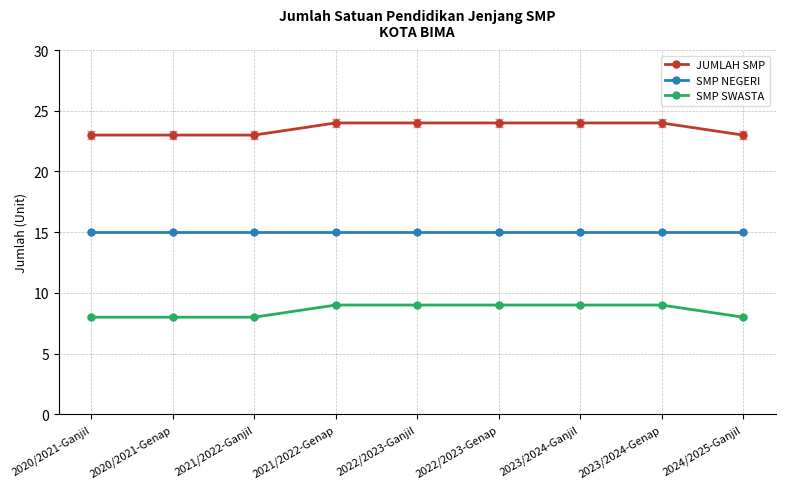

Rank the series by their average value, from highest to lowest.

JUMLAH SMP, SMP NEGERI, SMP SWASTA